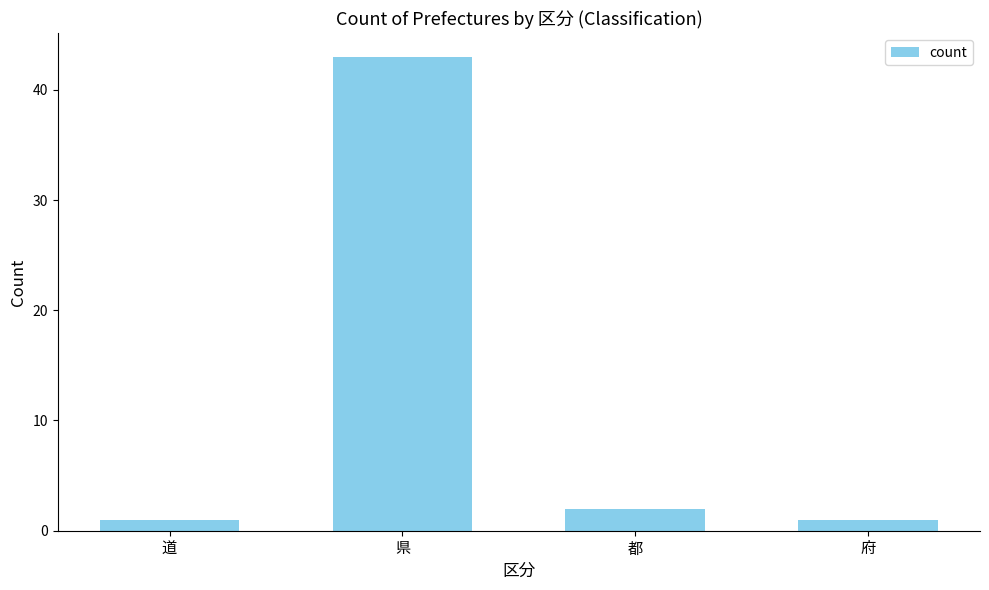

What is the difference between the values at 都 and 府?

1